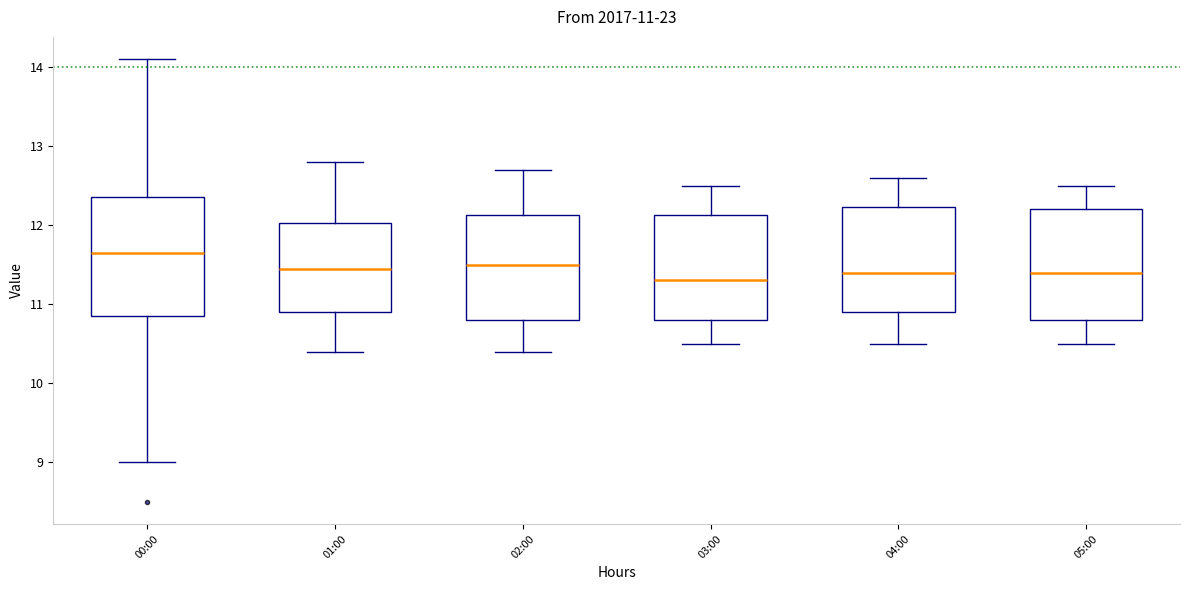

Comparing the boxes themselves (not the whiskers), which one is the tallest?

00:00